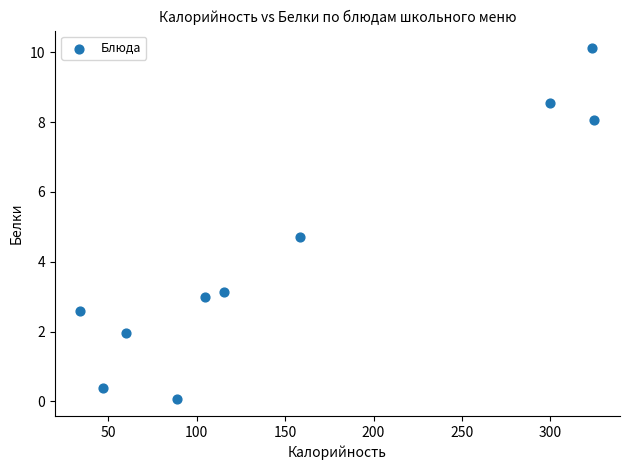

What Y value in the scatter plot is closest to 5?

4.7